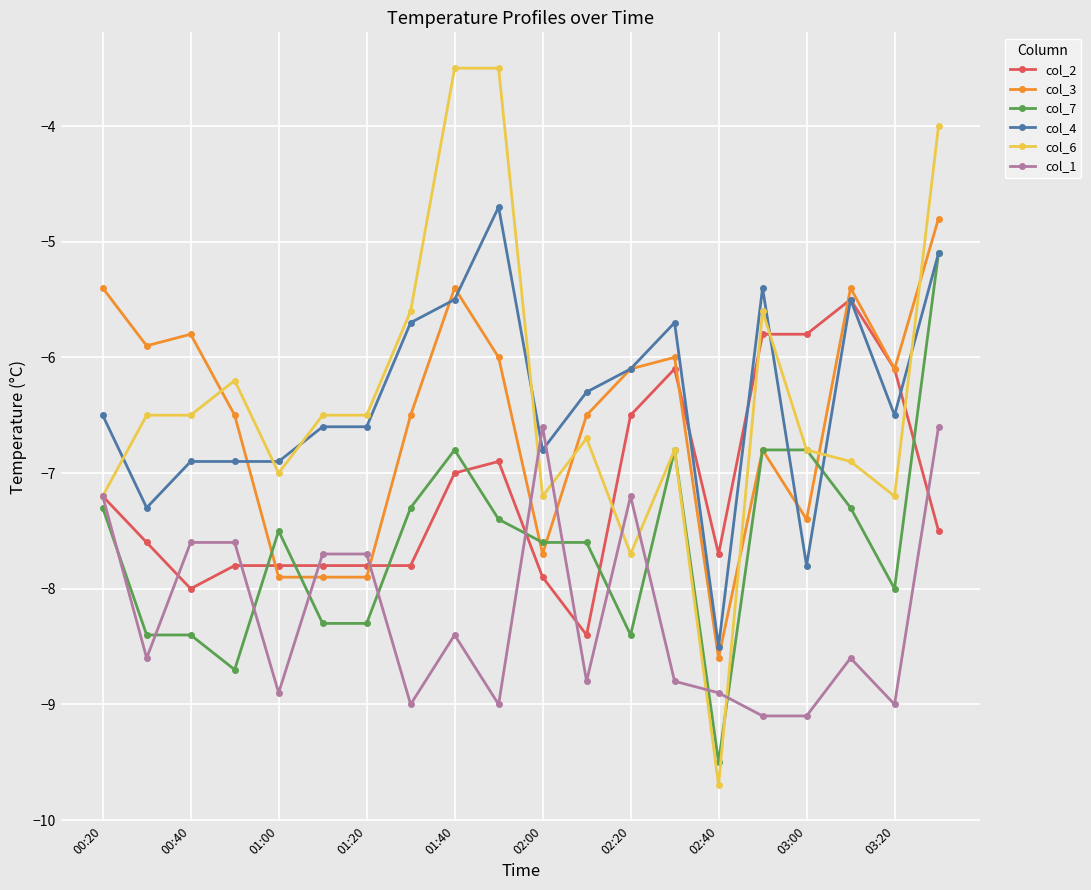

Which series ends up on top after the final intersection of col_7 and col_1?

col_7